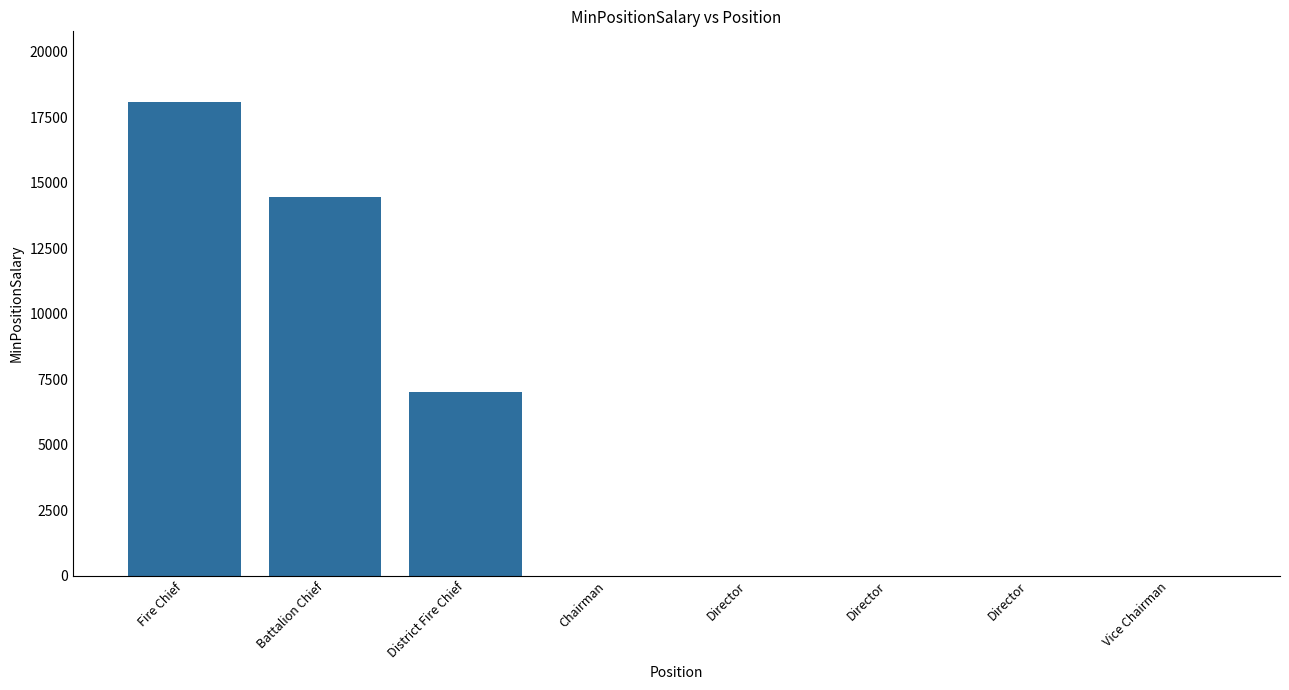

At which category does the chart reach its peak across all series?

Fire Chief